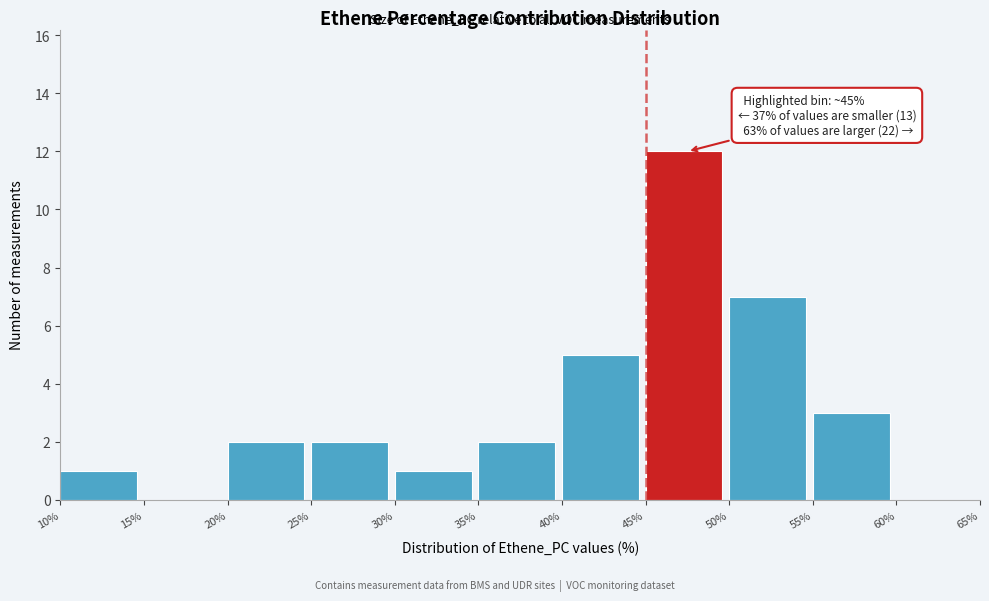

Over which range of the x-axis is the bar tallest?

45% to 50%